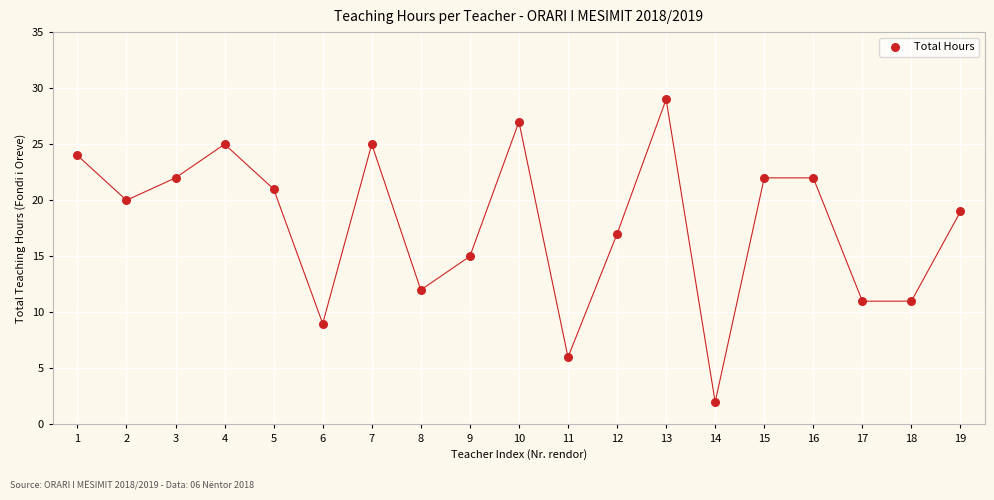

What is the range of X values (max minus min)?

18